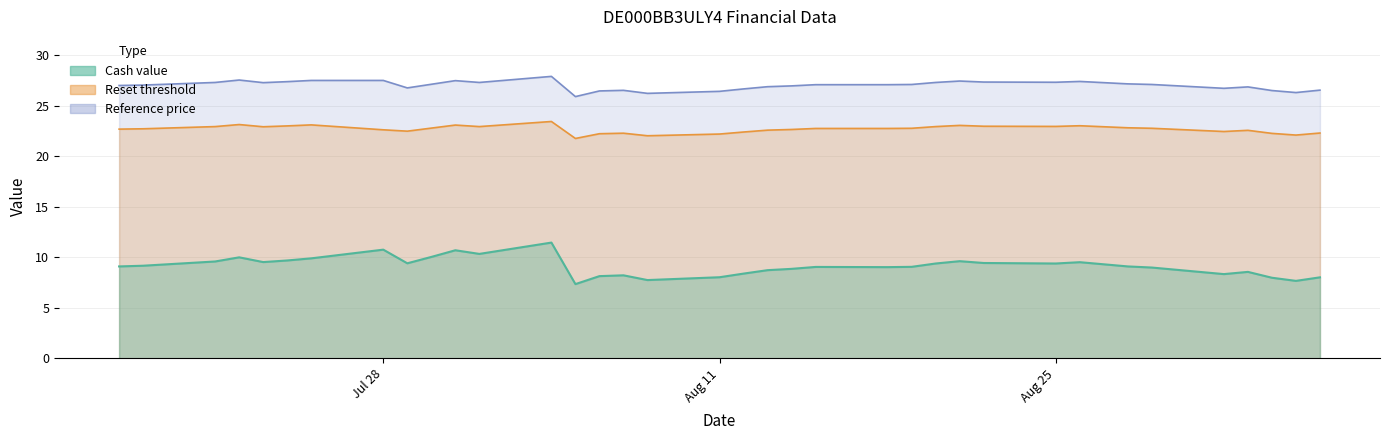

The Cash value series shows 16.6 at 2025-08-01. True or false?

False